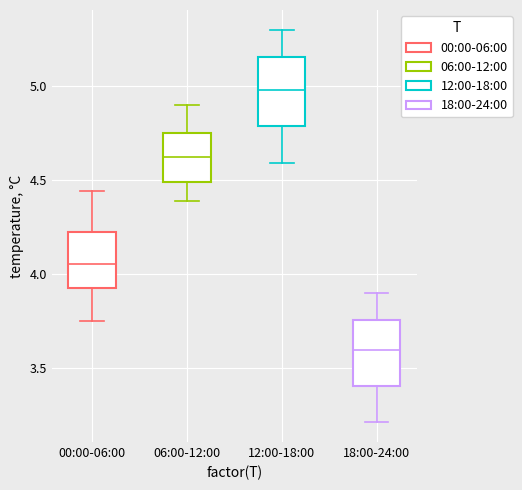

Reading left to right, transcribe this box plot: for each box, give where its median line is, the range the box spans, and where its two whiskers end, as read against the y-axis. The values are not printed on the chart, so give them approximately, as read against the axis.

00:00-06:00: median 4.05, box 3.90 to 4.20, whiskers 3.75 to 4.45
06:00-12:00: median 4.60, box 4.50 to 4.75, whiskers 4.40 to 4.90
12:00-18:00: median 5.00, box 4.80 to 5.15, whiskers 4.60 to 5.30
18:00-24:00: median 3.60, box 3.40 to 3.75, whiskers 3.20 to 3.90